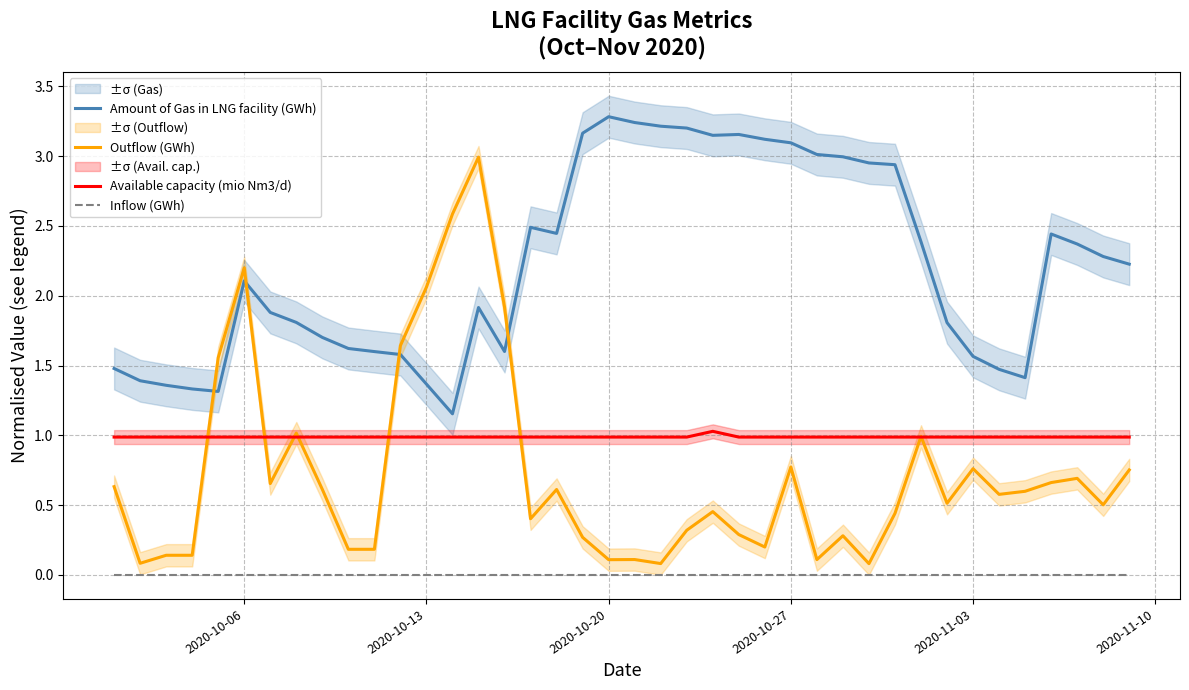

True or false: Inflow (GWh) and Amount of Gas in LNG facility (GWh) intersect in this chart.

False